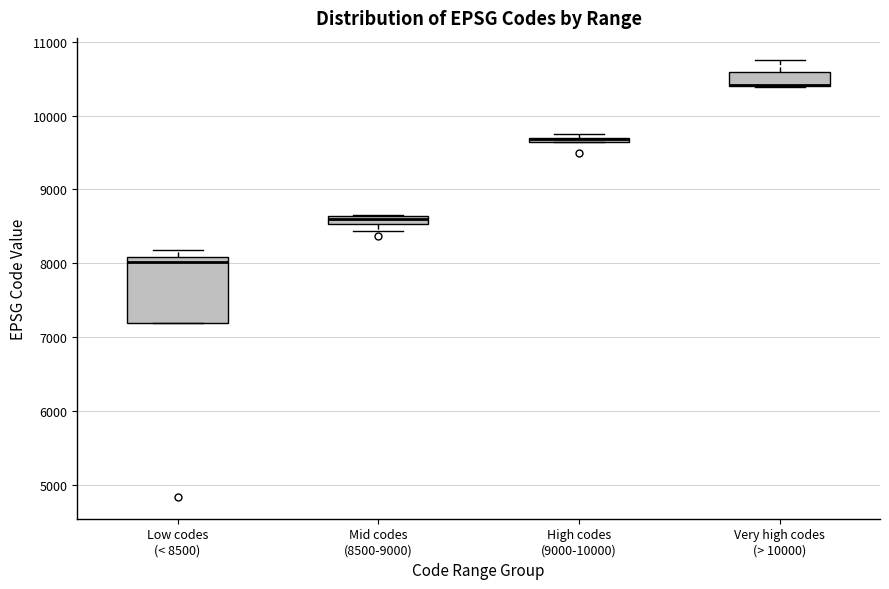

Comparing the boxes themselves (not the whiskers), which one is the tallest?

Low codes (< 8500)